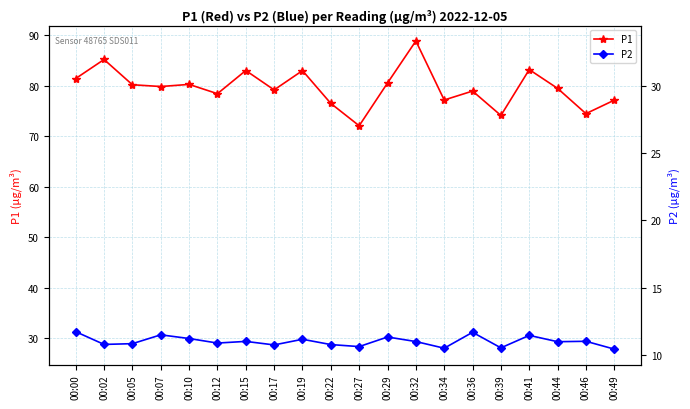

Rank the series by their average value, from lowest to highest.

P2, P1